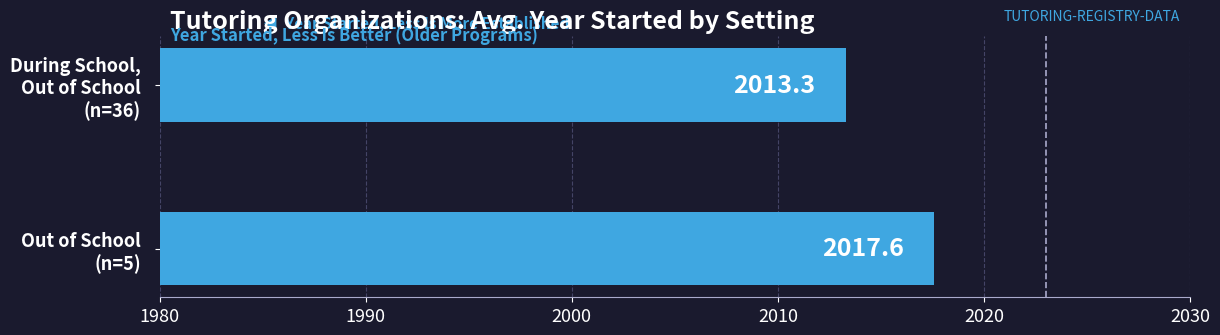

What is the sum of all values?

4030.9